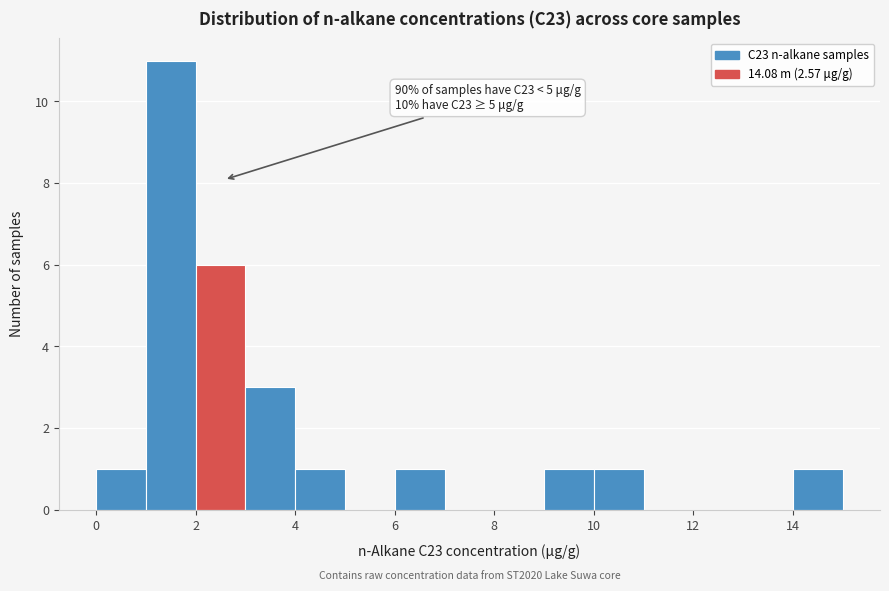

Over which range of the x-axis is the bar tallest?

1 to 2